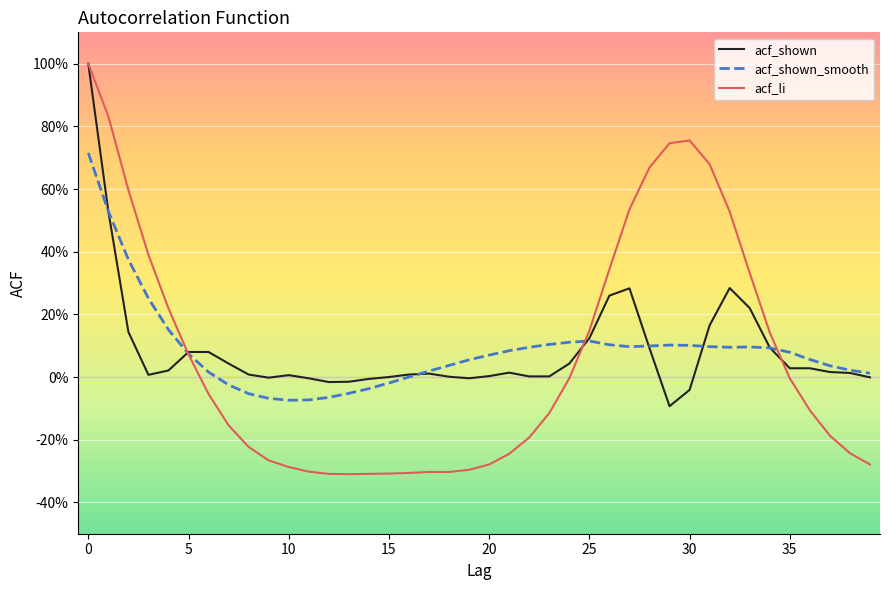

True or false: acf_li and acf_shown_smooth intersect in this chart.

True